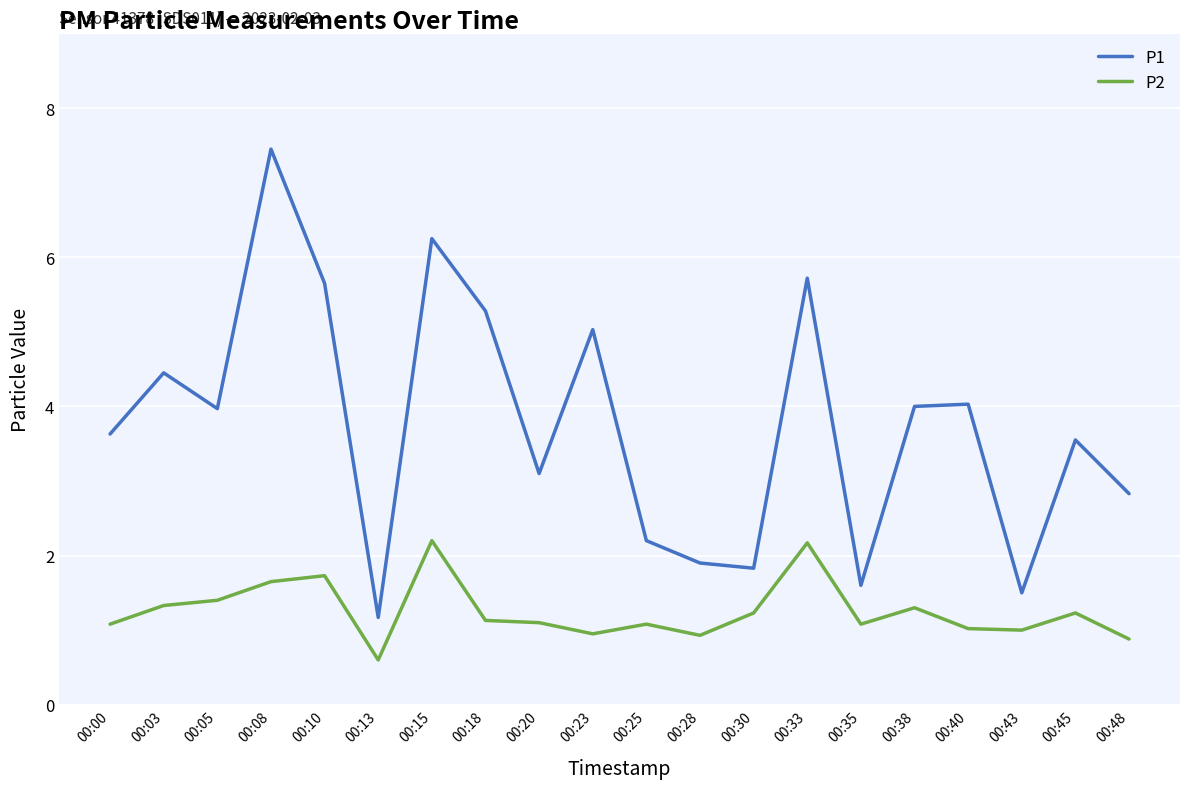

At which label does P1 first exceed 3?

00:00